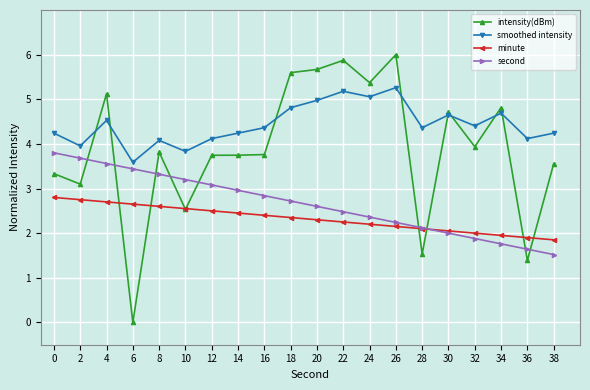

Which category has the highest value in the smoothed intensity series?

26